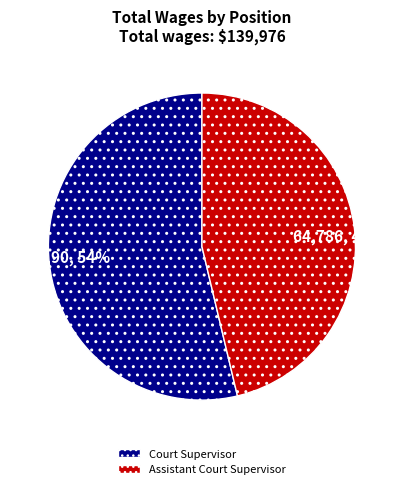

Combined, do Assistant Court Supervisor and Court Supervisor account for over 50%?

Yes